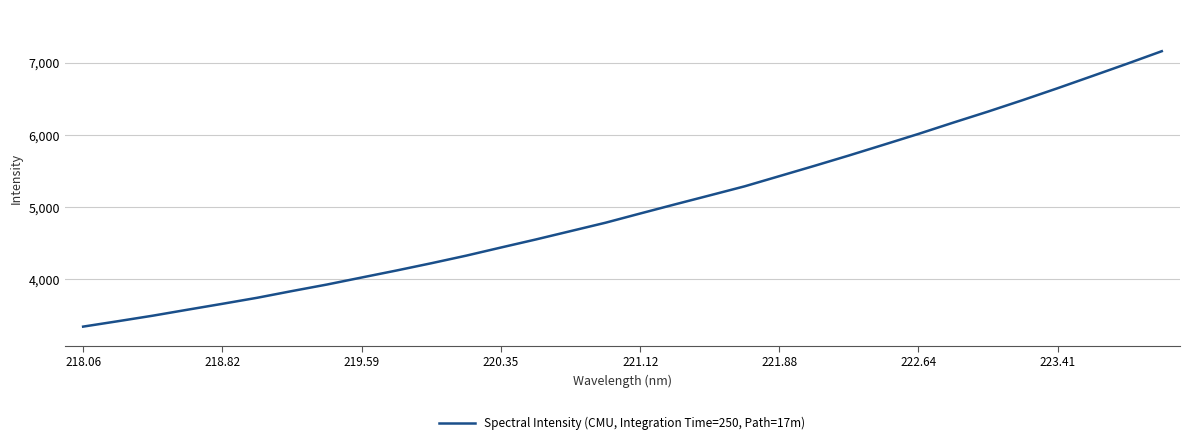

What is the sum of all values?

159747.8